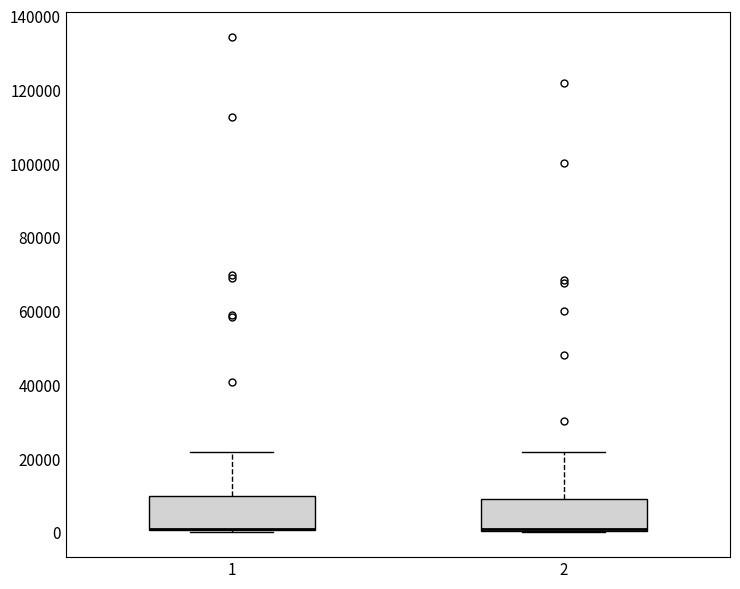

Where is the upper edge of the box at x = 1 on the y-axis? The values are not printed on the chart, so give them approximately, as read against the axis.

10000